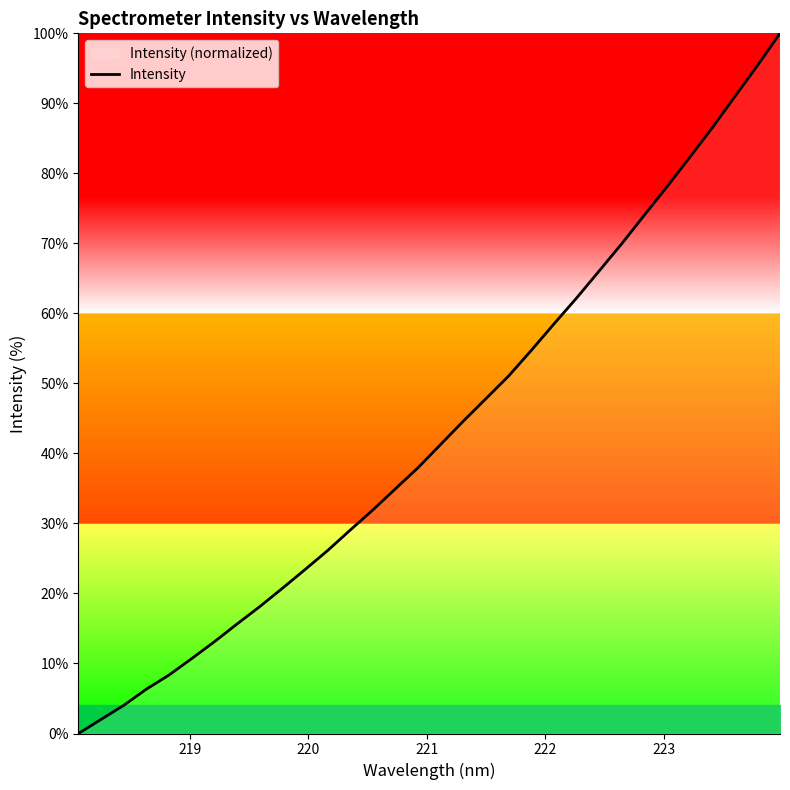

What is the maximum value shown in the chart?

100.0